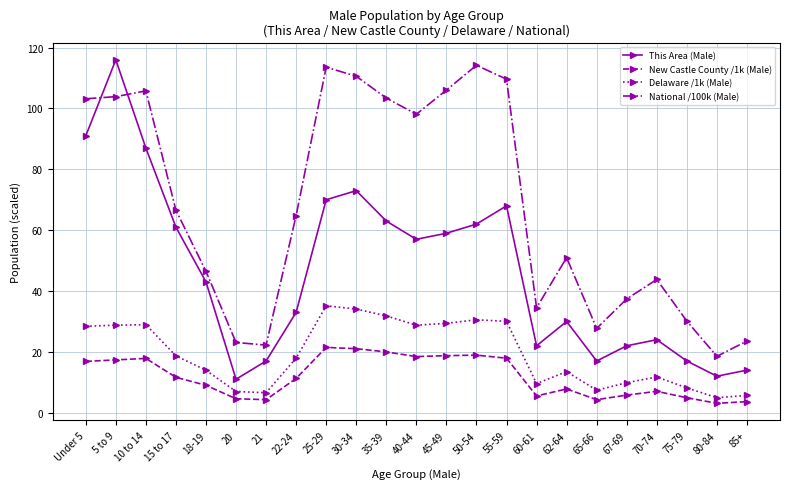

Rank the series by their maximum value, from highest to lowest.

This Area (Male), National /100k (Male), Delaware /1k (Male), New Castle County /1k (Male)